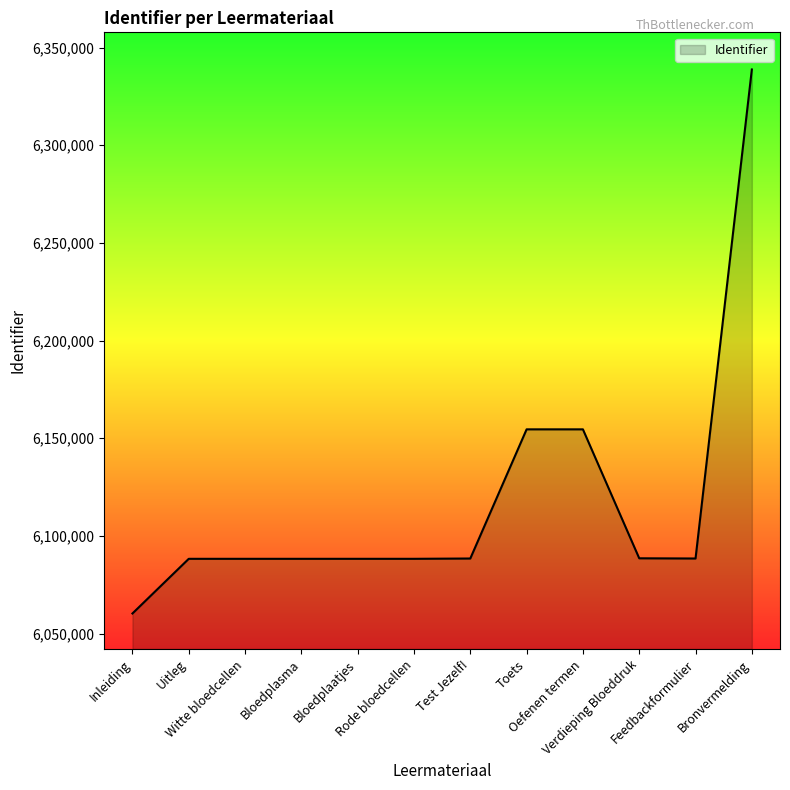

Which label corresponds to the largest value in the chart?

Bronvermelding